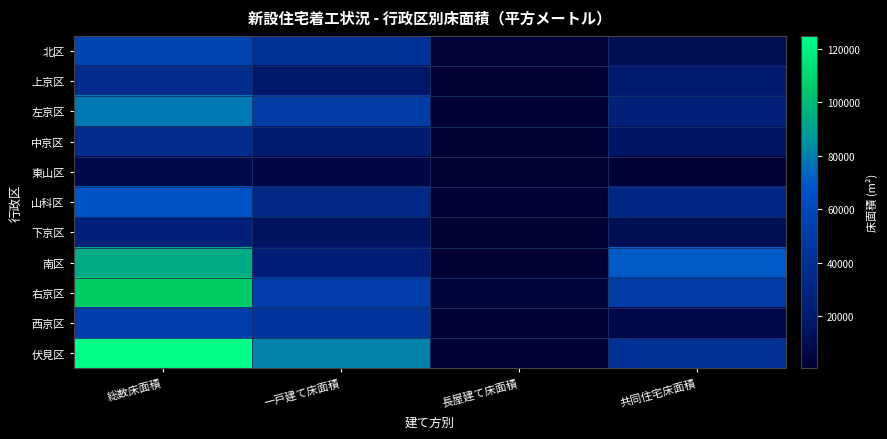

Rank the series by their maximum value, from lowest to highest.

東山区, 下京区, 上京区, 中京区, 西京区, 北区, 山科区, 左京区, 南区, 右京区, 伏見区